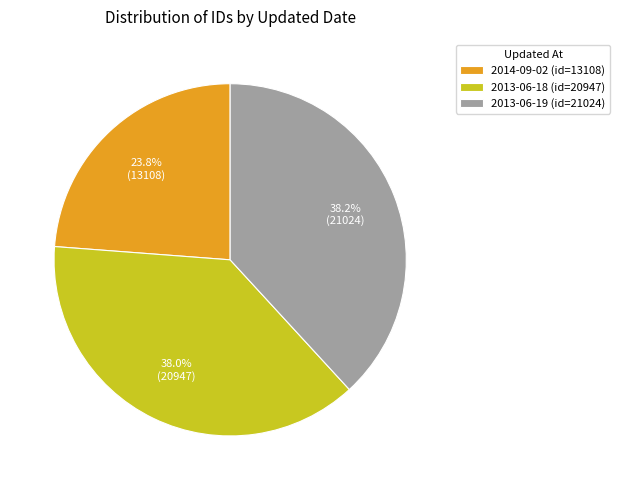

Which has a higher value, 2014-09-02 or 2013-06-19?

2013-06-19